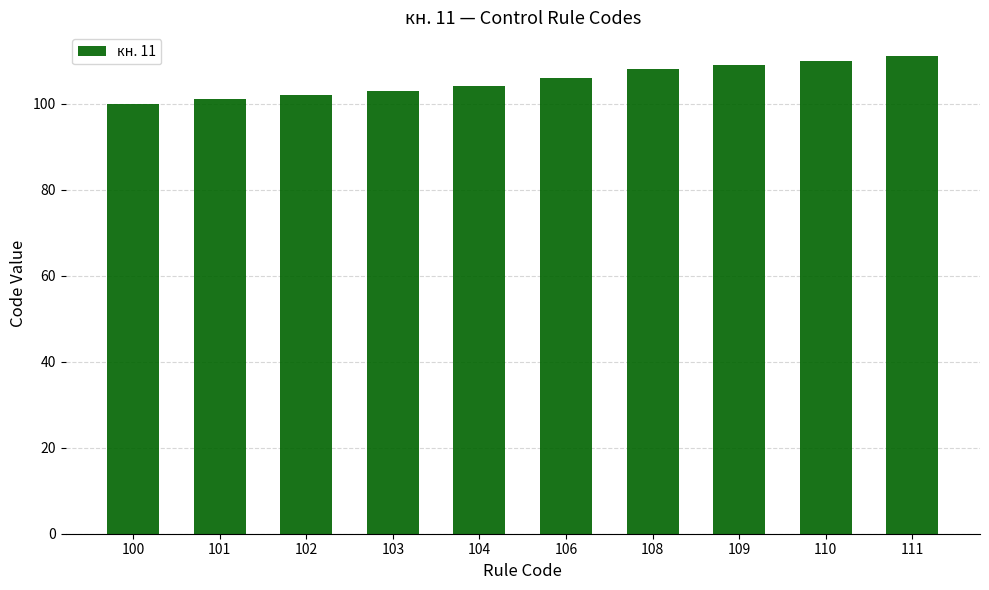

Rank the categories by value from lowest to highest.

100, 101, 102, 103, 104, 106, 108, 109, 110, 111